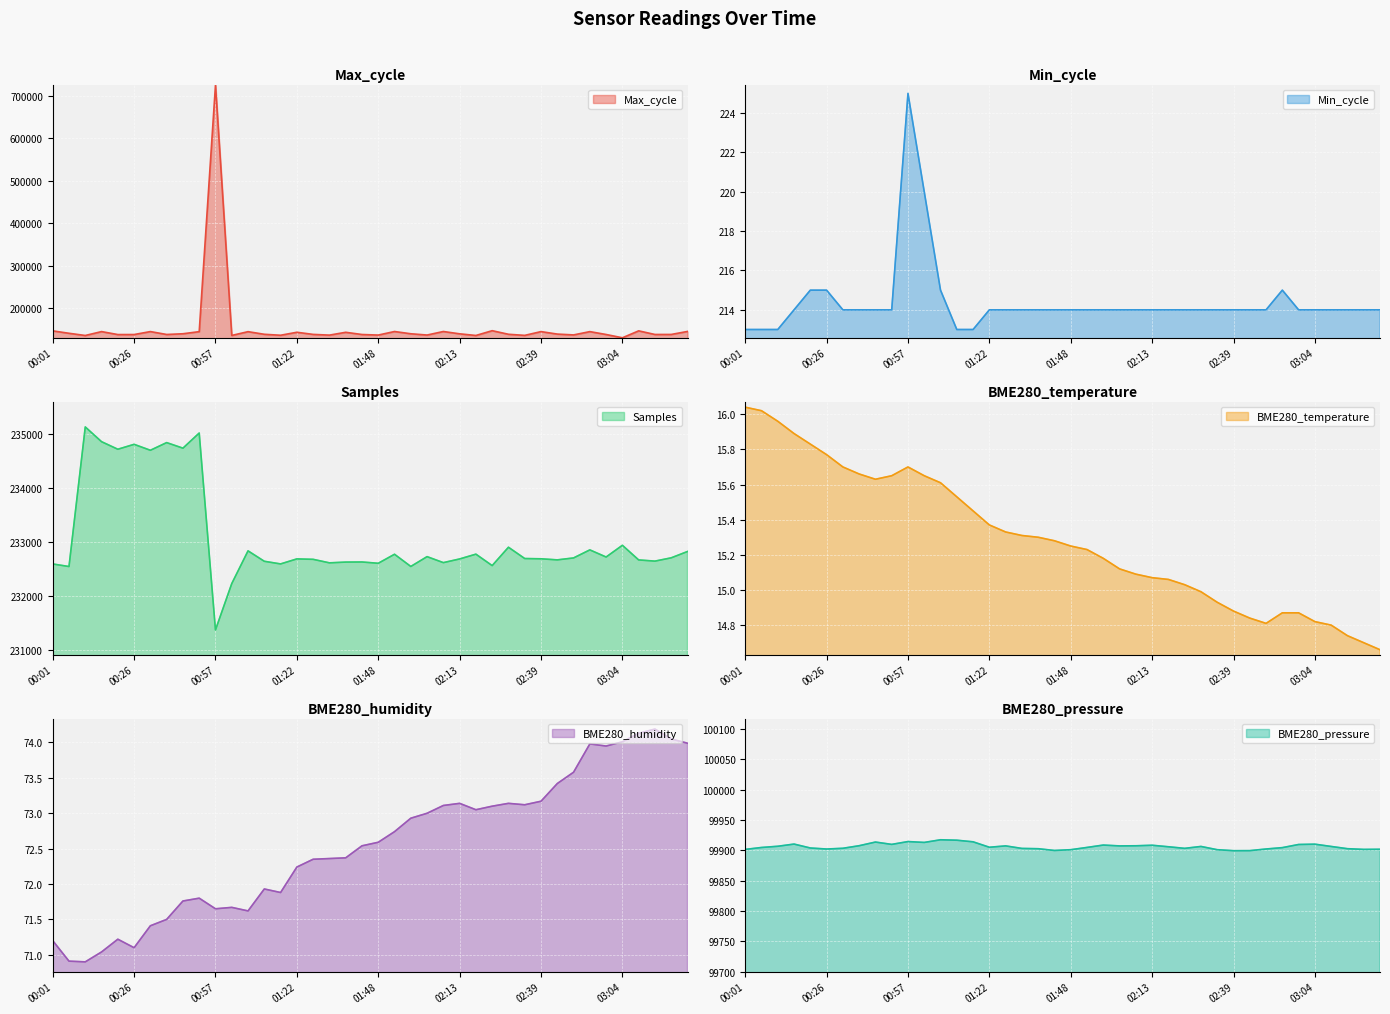

Rank the series by their maximum value, from highest to lowest.

Max_cycle, Samples, BME280_pressure, Min_cycle, BME280_humidity, BME280_temperature